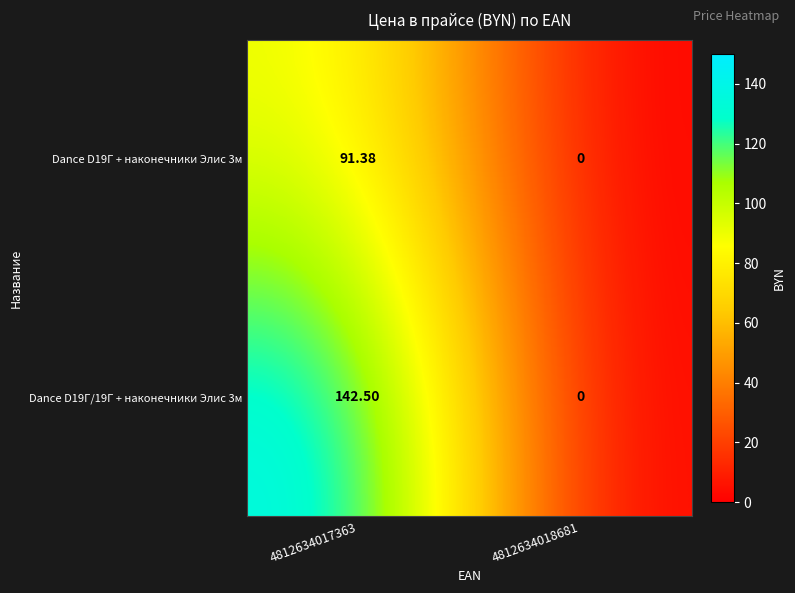

List the series in order of their overall mean, highest first.

Dance D19Г/19Г + наконечники Элис 3м, Dance D19Г + наконечники Элис 3м